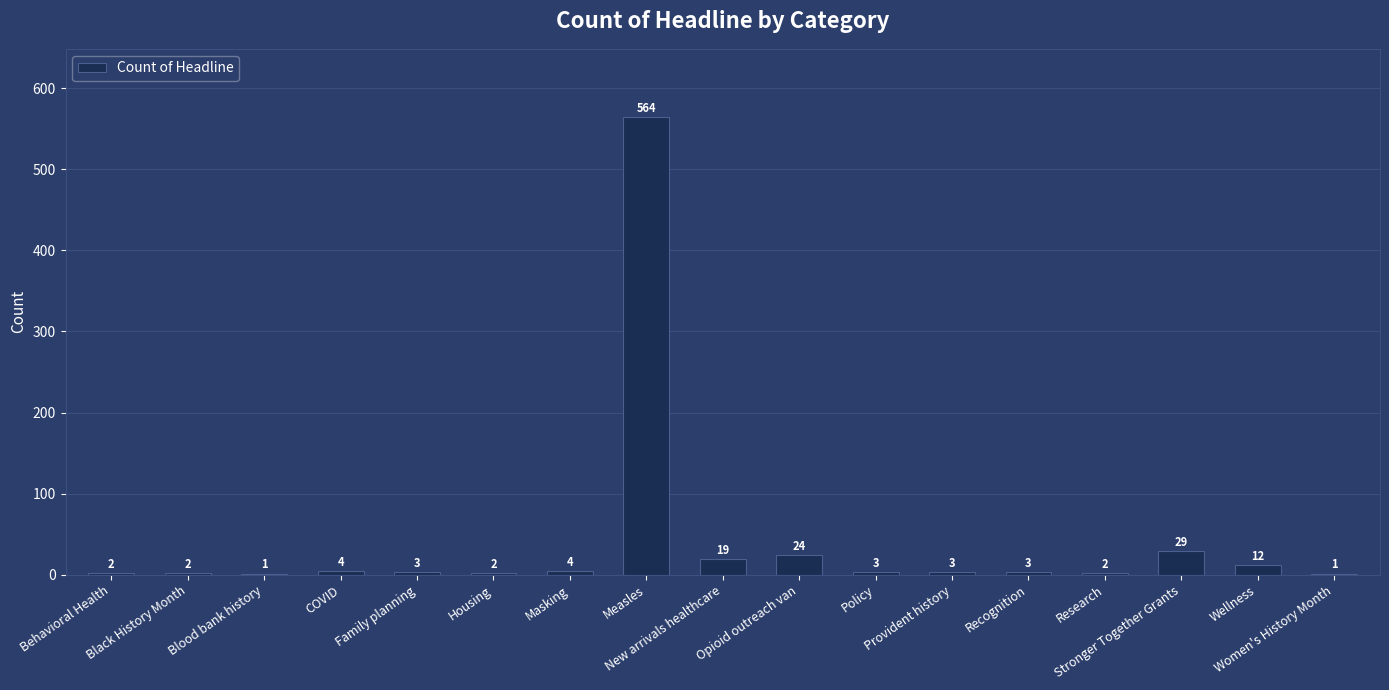

What is the sum of all values?

678